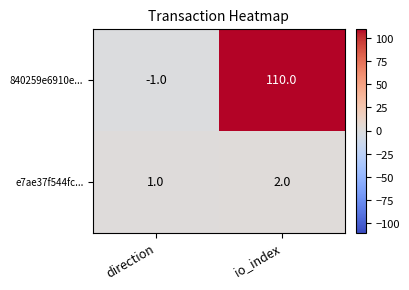

List the series in order of their overall mean, lowest first.

e7ae37f544fc..., 840259e6910e...